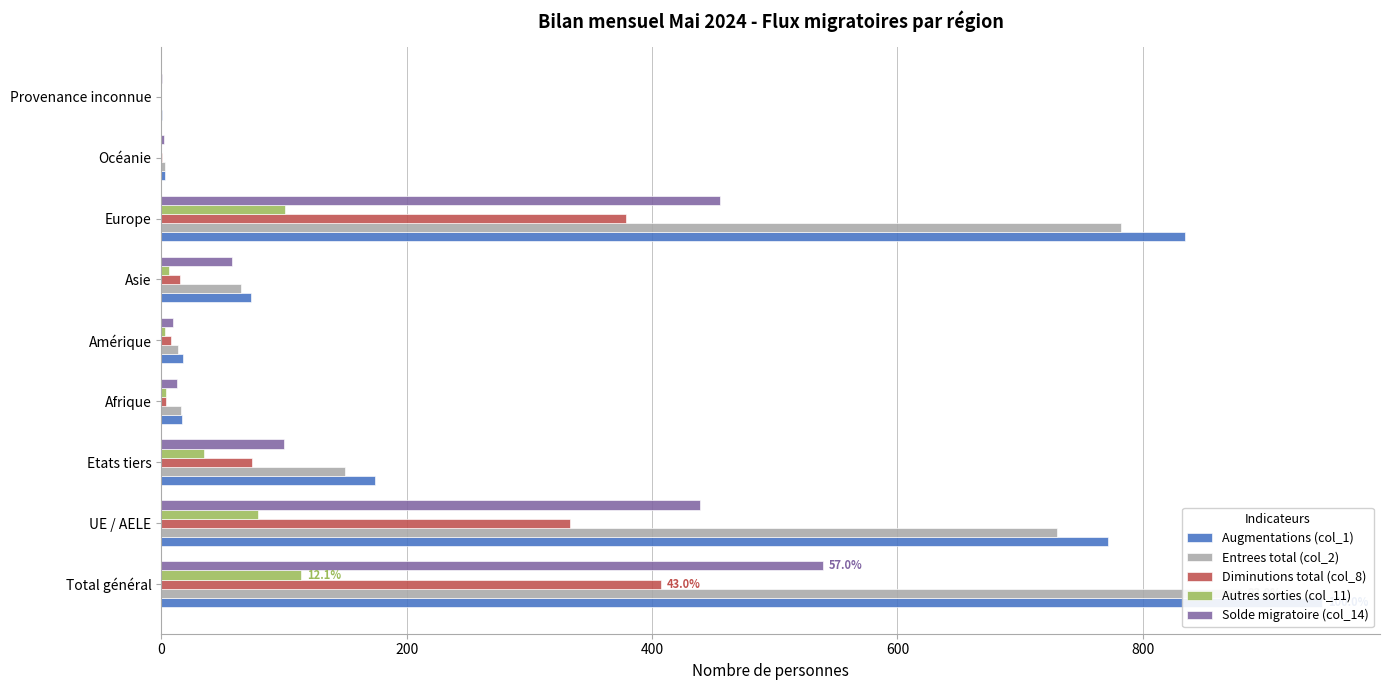

Between Asie and Provenance inconnue, which is larger?

Asie